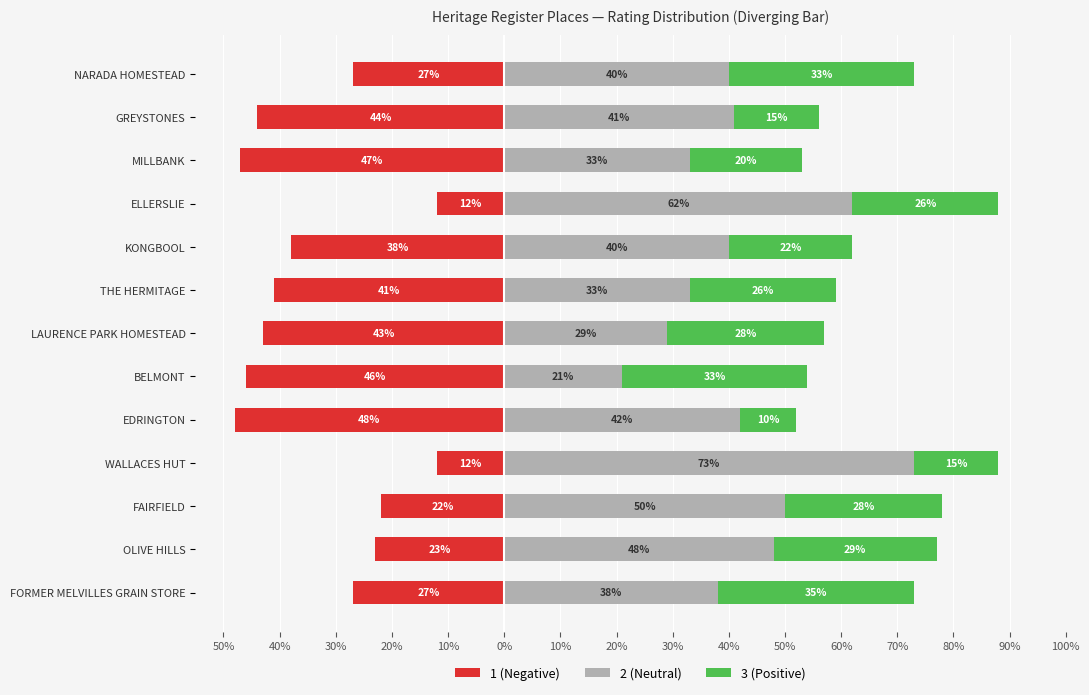

How many groups of bars are there?

13